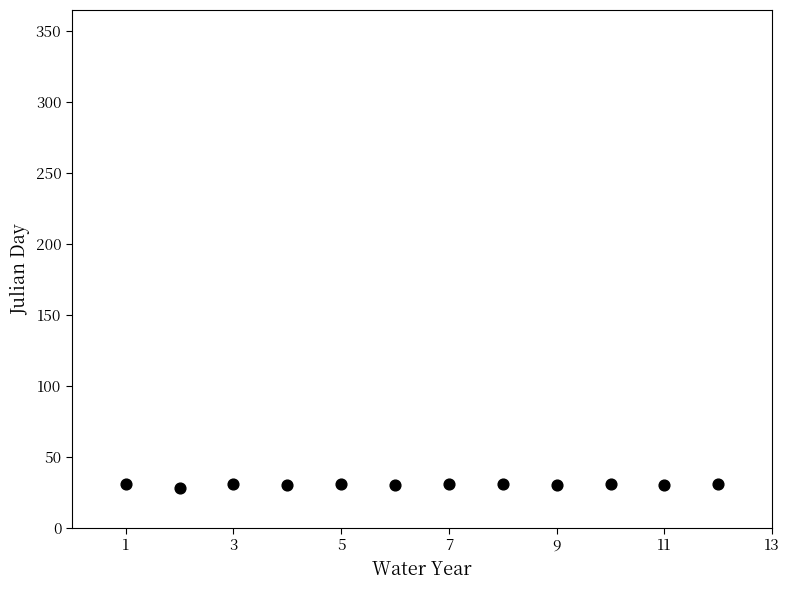

What is the average X value?

6